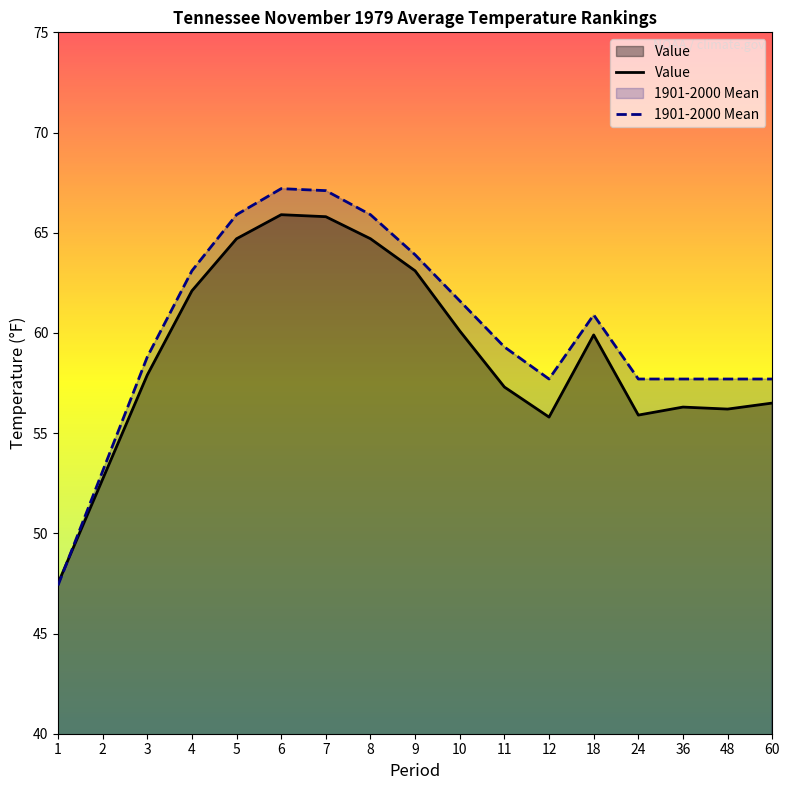

Rank the series at 24 from highest to lowest value.

1901-2000 Mean, Value